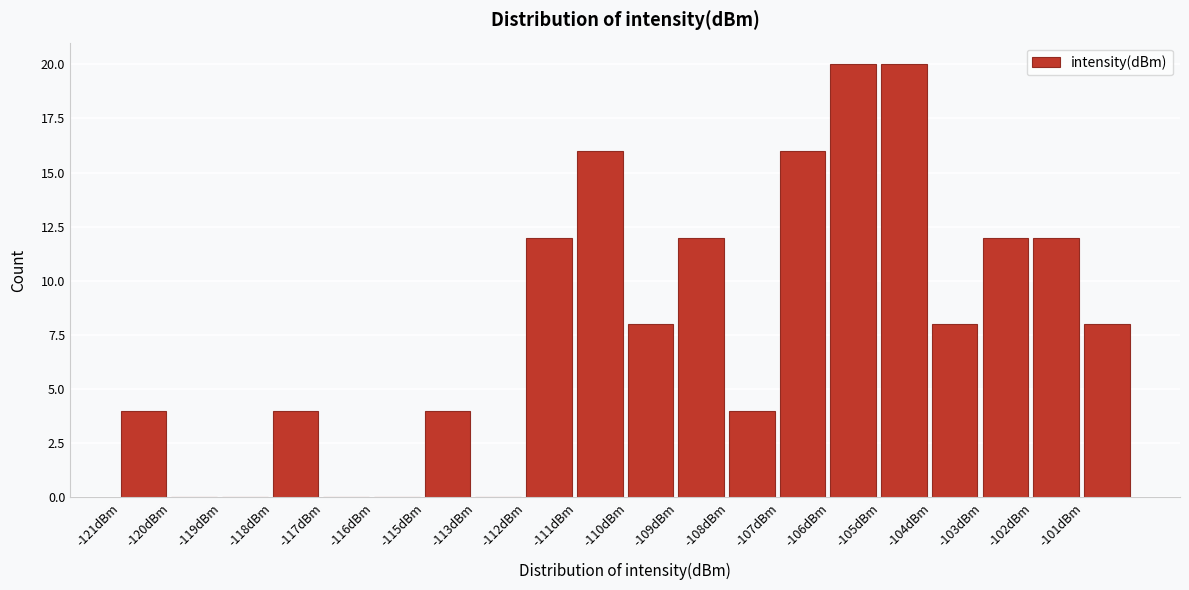

Reading left to right, list all the values displayed in this chart.

-121dBm=4	-120dBm=0	-119dBm=0	-118dBm=4	-117dBm=0	-116dBm=0	-115dBm=4	-113dBm=0	-112dBm=12	-111dBm=16	-110dBm=8	-109dBm=12	-108dBm=4	-107dBm=16	-106dBm=20	-105dBm=20	-104dBm=8	-103dBm=12	-102dBm=12	-101dBm=8